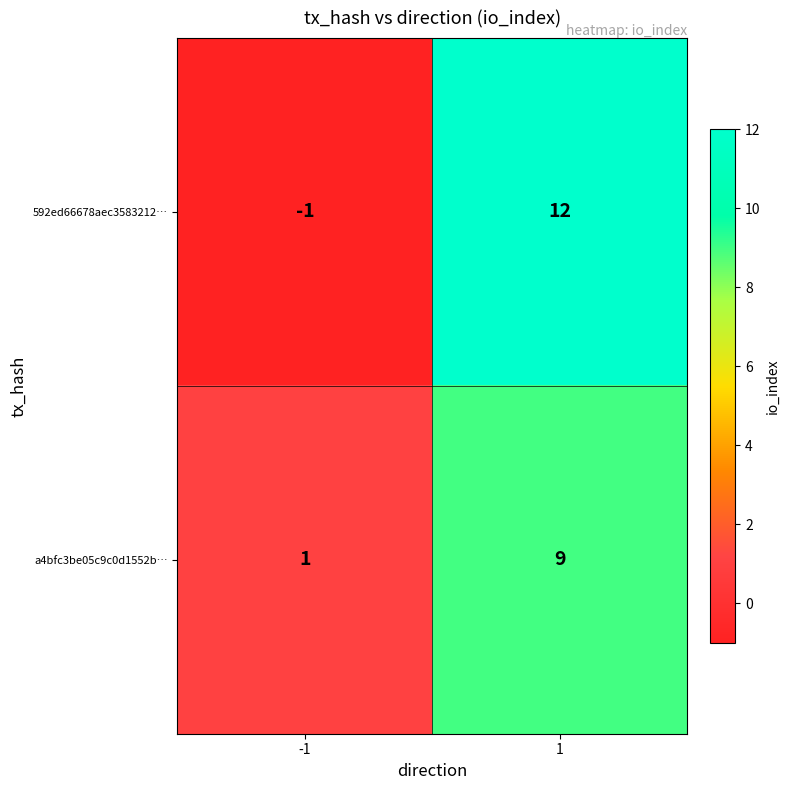

What is the highest value of the 592ed66678aec3583212… series?

12